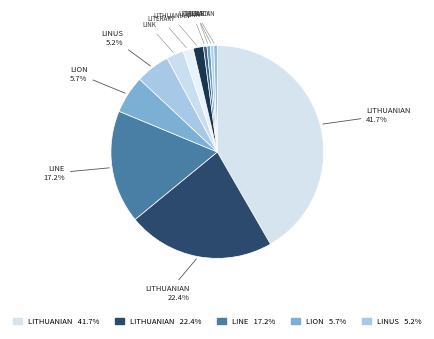

How many slices are in this pie chart?

12